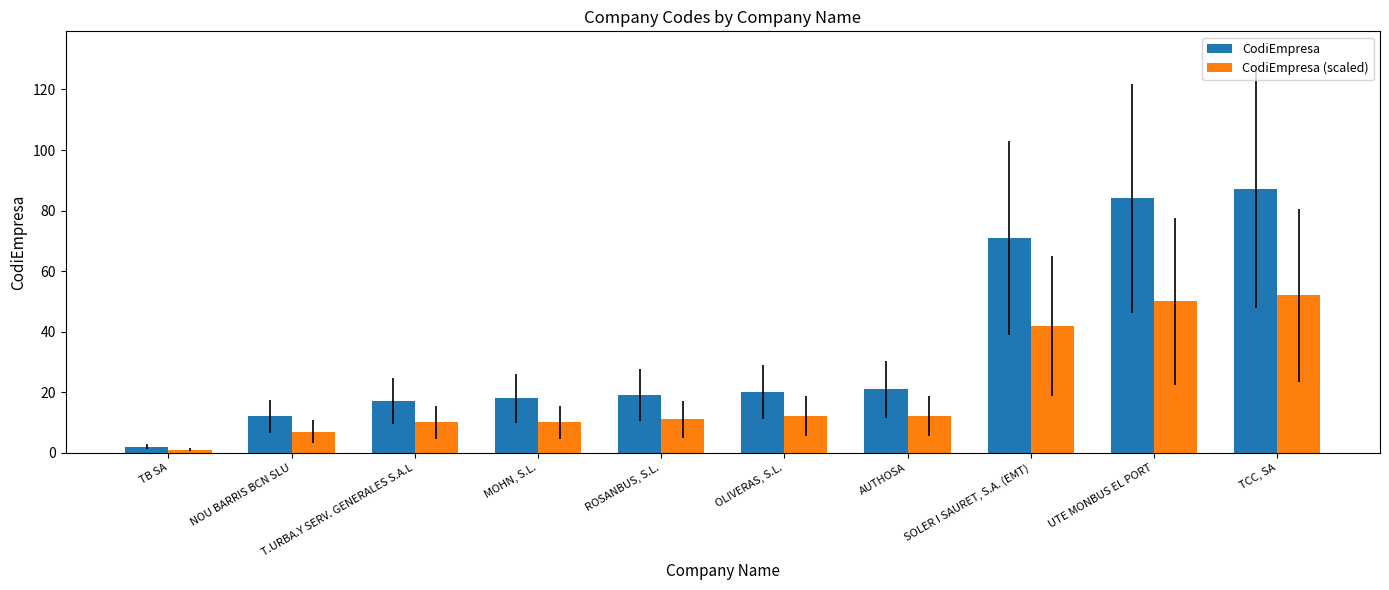

The CodiEmpresa series shows 20 at OLIVERAS, S.L.. True or false?

True